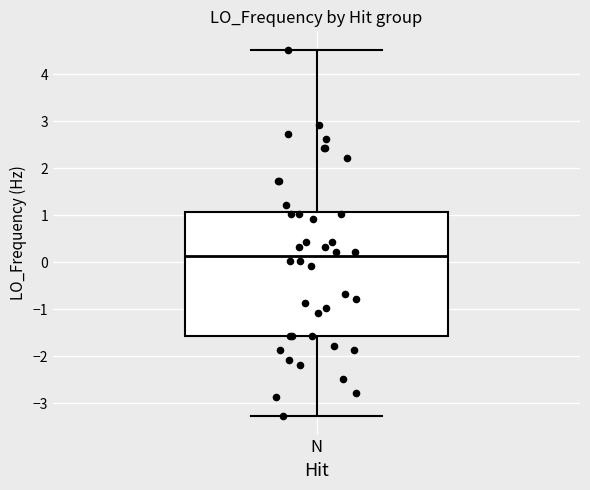

Read this box plot against the y-axis: the position of the median line, the range covered by the box, and the ends of both whiskers. The values are not printed on the chart, so give them approximately, as read against the axis.

median 0.1, box -1.6 to 1.1, whiskers -3.3 to 4.5